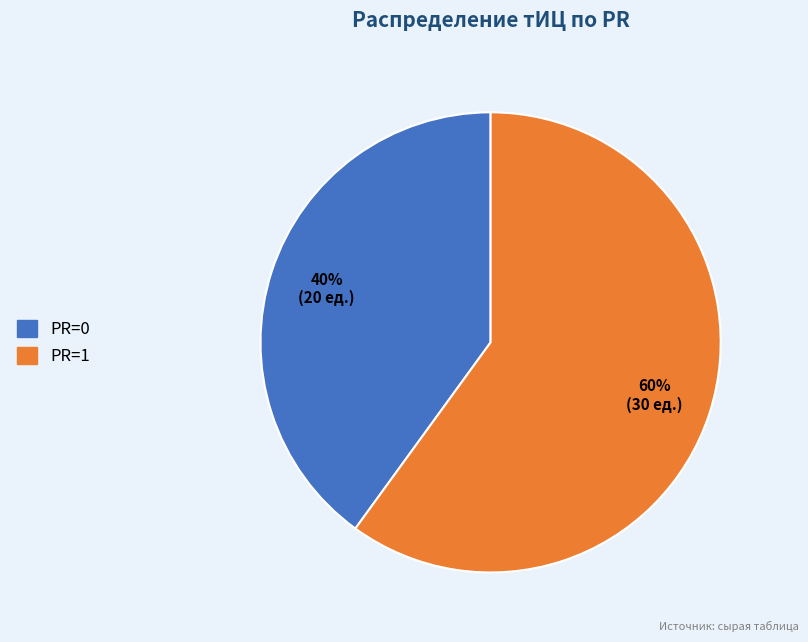

Which slice is the largest?

PR=1